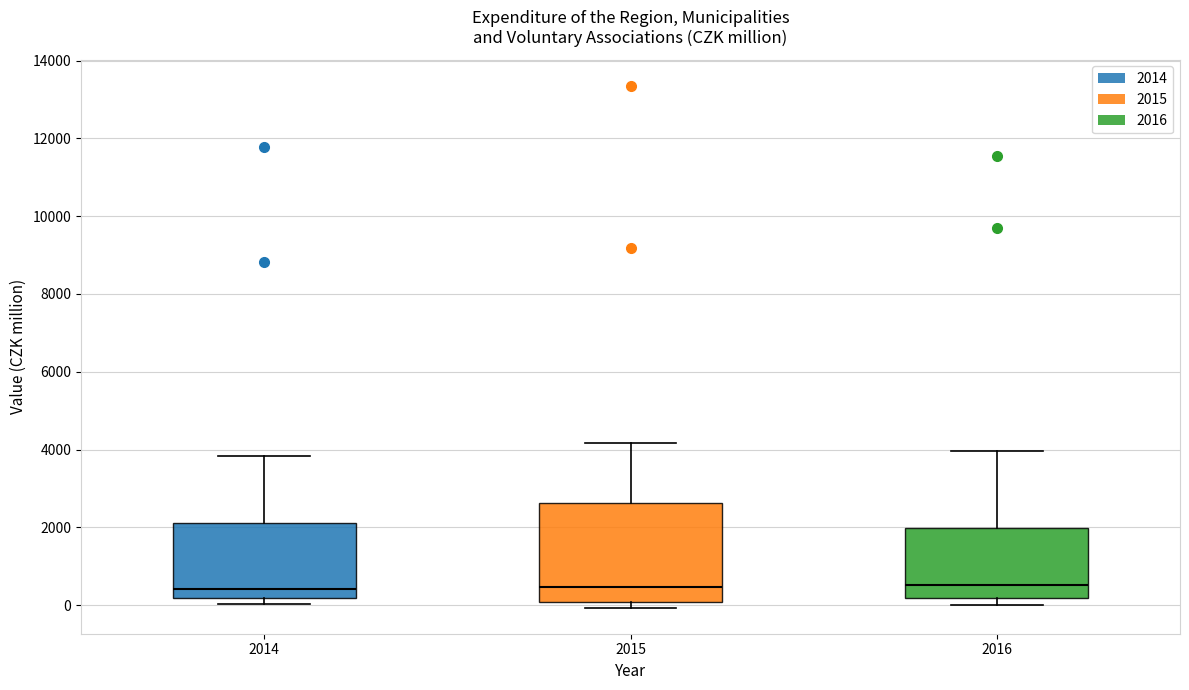

Reading left to right, read every box against the y-axis: the position of its median line, the range the box covers, and the ends of its whiskers. The values are not printed on the chart, so give them approximately, as read against the axis.

2014: median 400, box 200 to 2200, whiskers 0 to 3800
2015: median 400, box 0 to 2600, whiskers 0 (just below the box's lower edge) to 4200
2016: median 600, box 200 to 2000, whiskers 0 to 4000